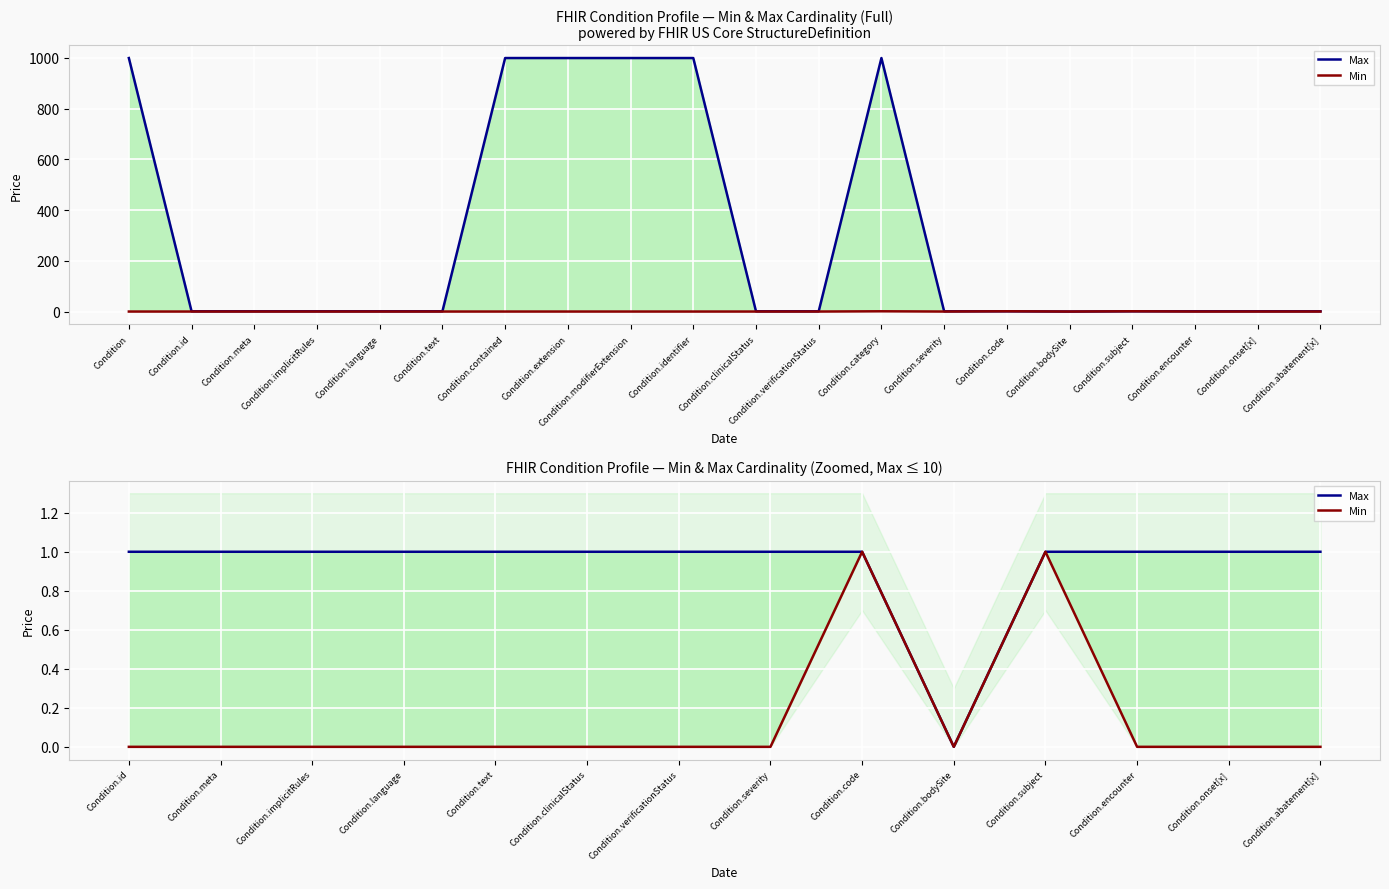

What is the label of the 13th point from the left?

Condition.onset[x]